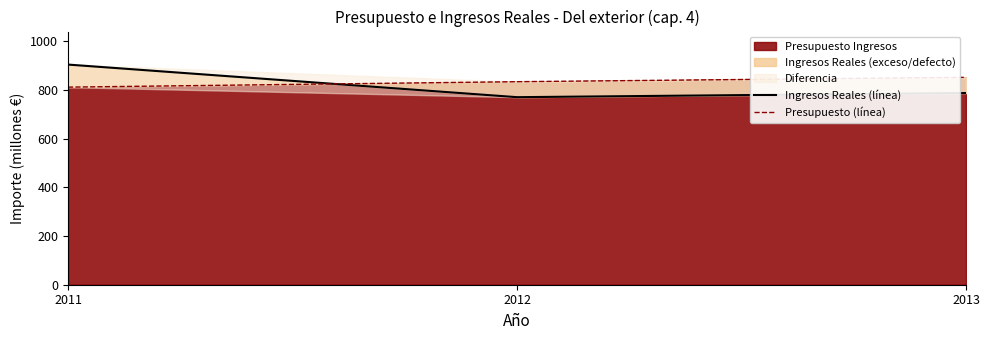

Rank the series by their maximum value, from lowest to highest.

Presupuesto (línea), Ingresos Reales (línea)